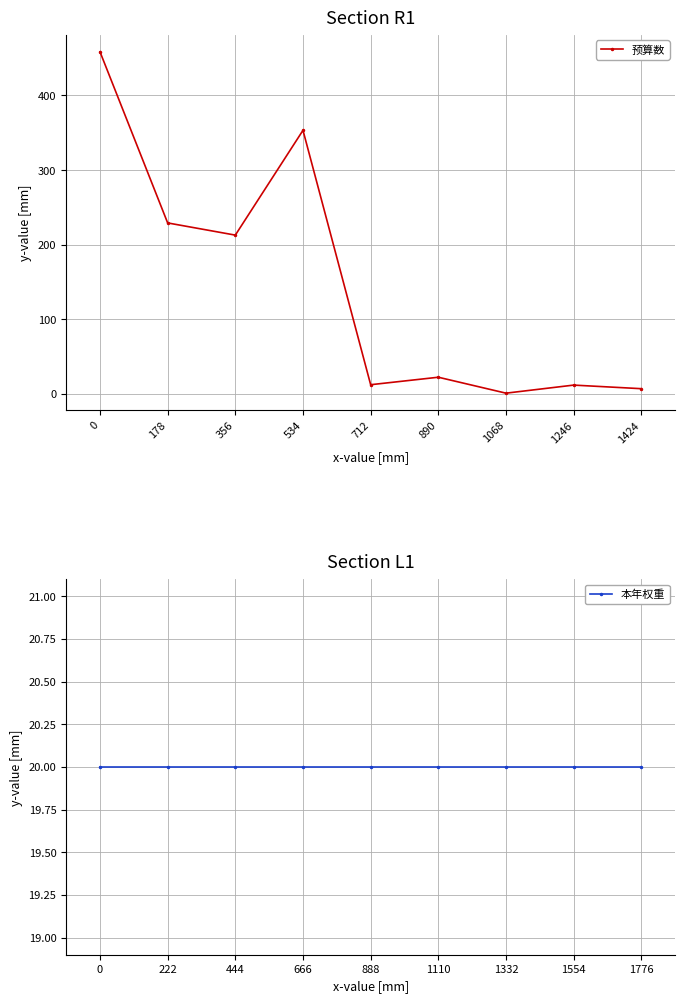

The 预算数 series shows 6.5 at 712. True or false?

False